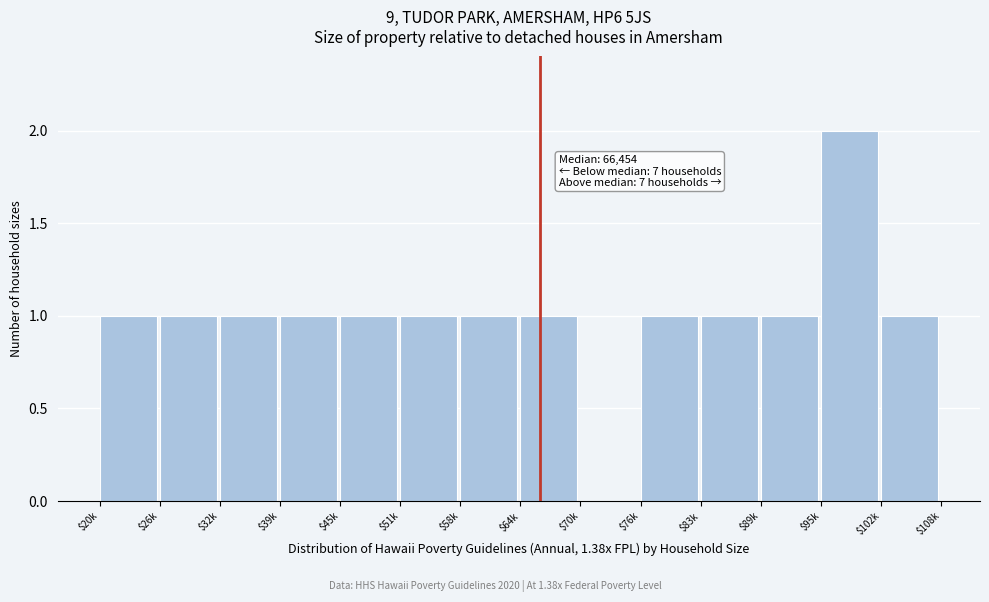

Is it true that the value at $39k is 2?

False